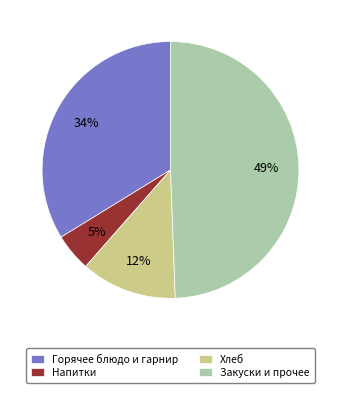

To the nearest percent, what percentage of the pie is Горячее блюдо и гарнир?

34%